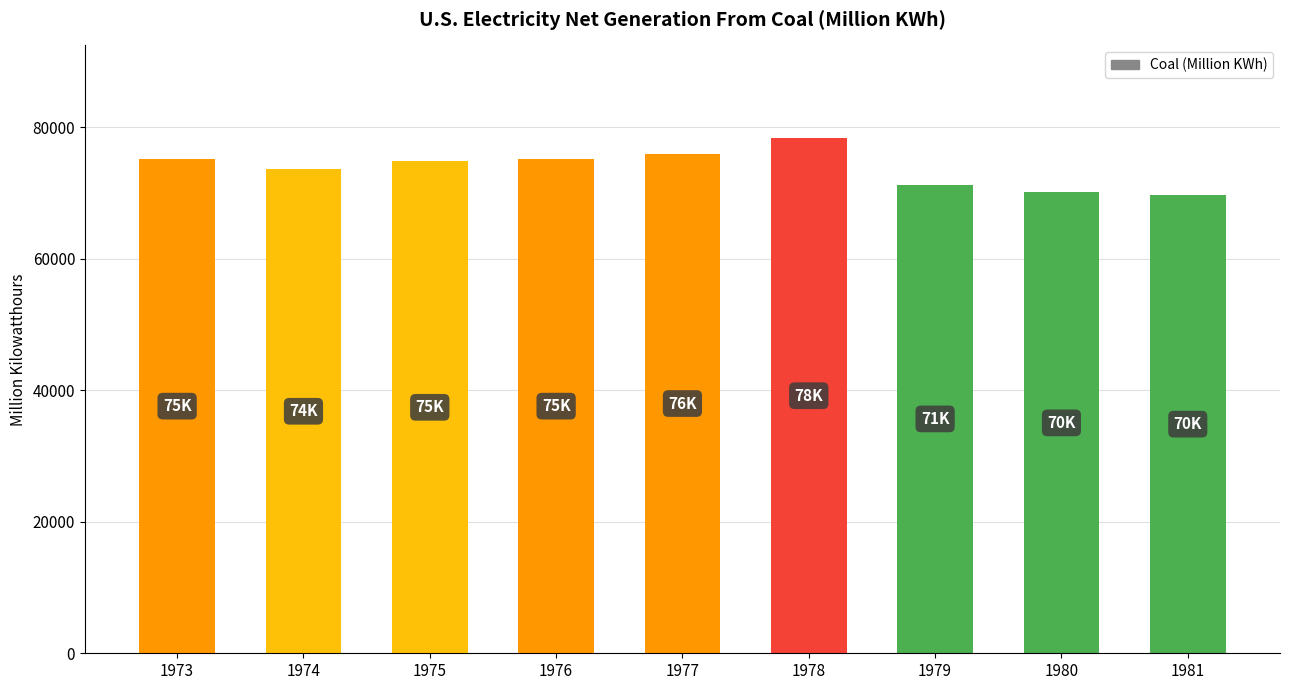

How many distinct data groups are displayed?

1